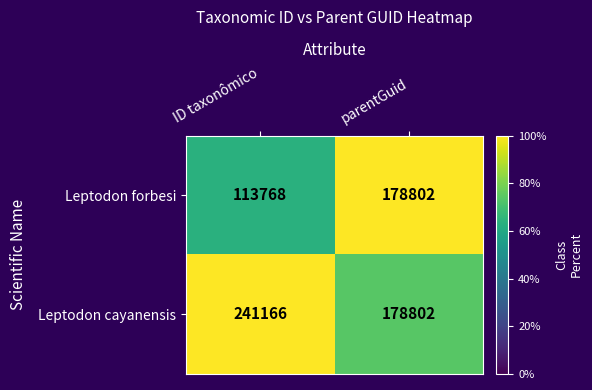

Count the number of categories in the chart.

2